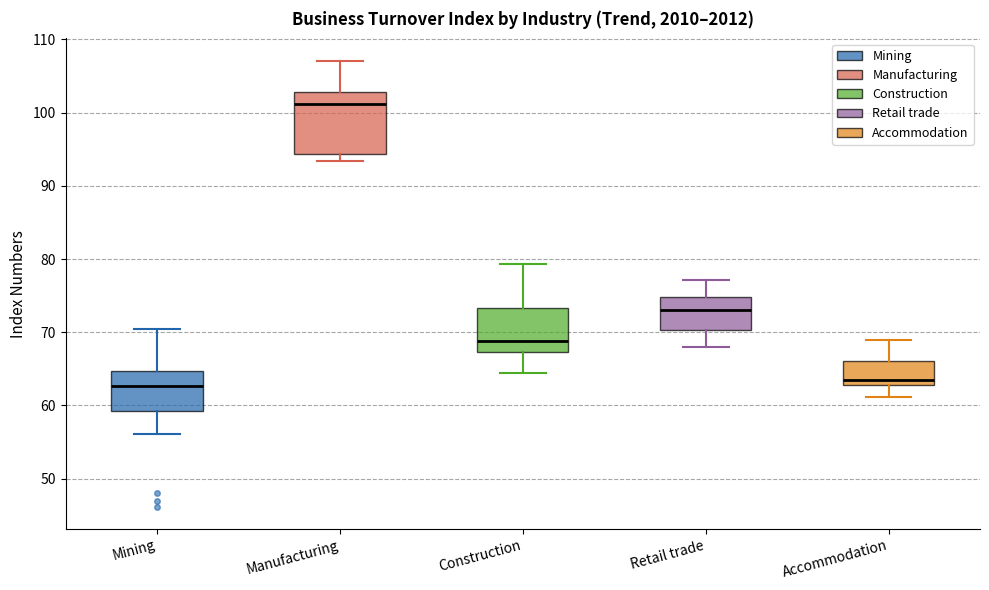

Reading left to right, transcribe this box plot: for each box, give where its median line is, the range the box spans, and where its two whiskers end, as read against the y-axis. The values are not printed on the chart, so give them approximately, as read against the axis.

Mining: median 63, box 59 to 65, whiskers 56 to 70
Manufacturing: median 101, box 94 to 103, whiskers 93 to 107
Construction: median 69, box 67 to 73, whiskers 65 to 79
Retail trade: median 73, box 70 to 75, whiskers 68 to 77
Accommodation: median 64, box 63 to 66, whiskers 61 to 69